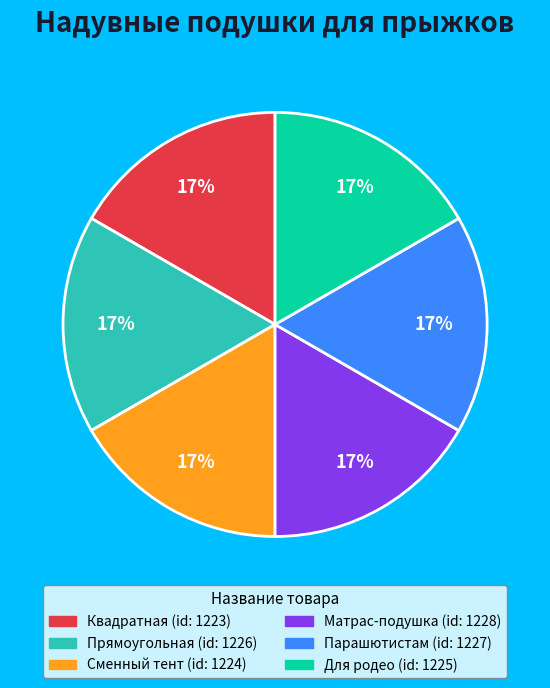

How many segments does this pie chart have?

6